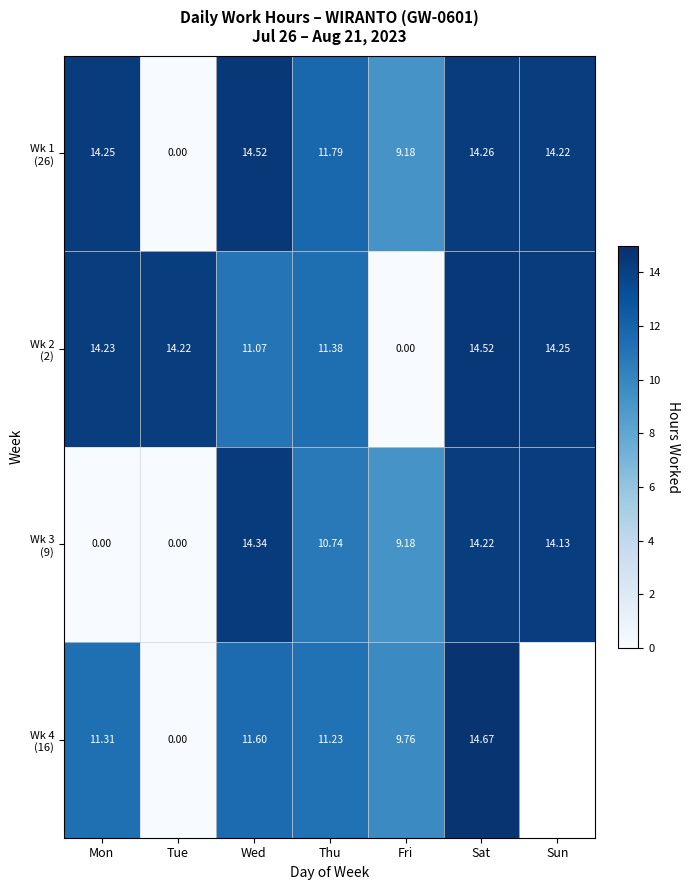

What is the greatest value displayed?

14.7